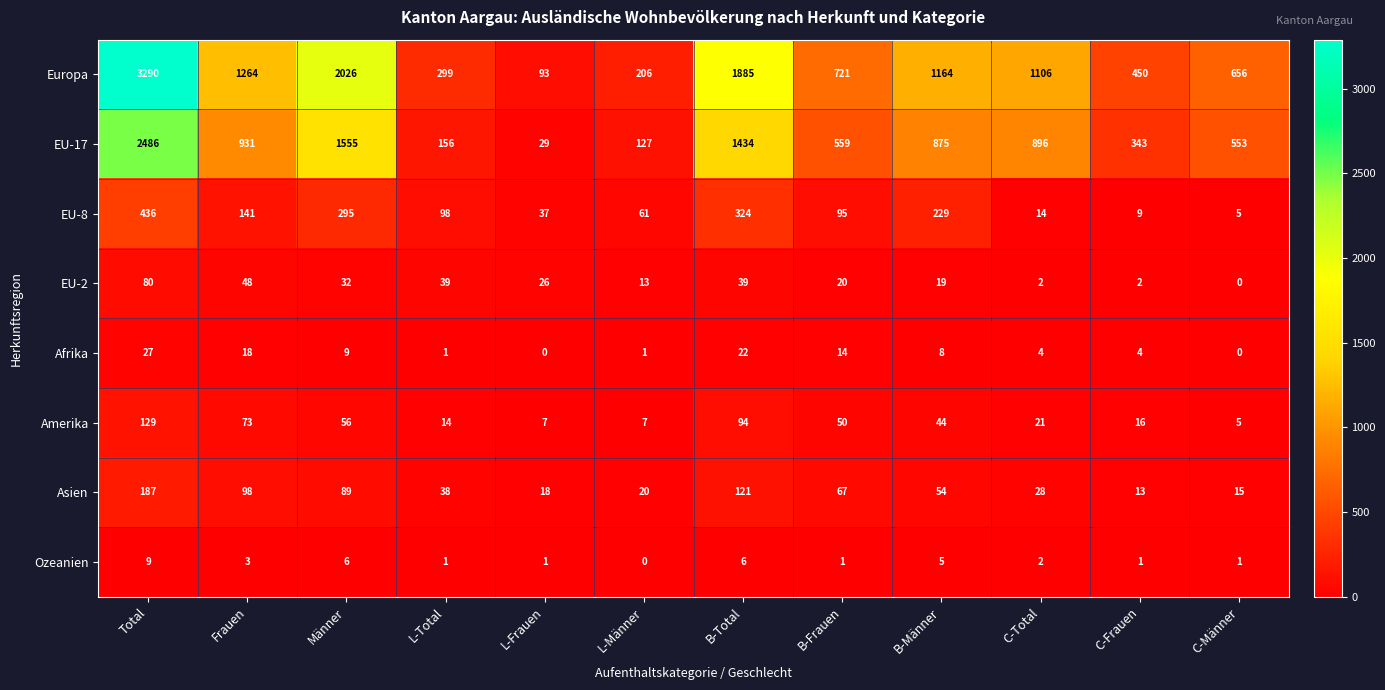

What is the spread (max minus min) of values at B-Männer?

1159